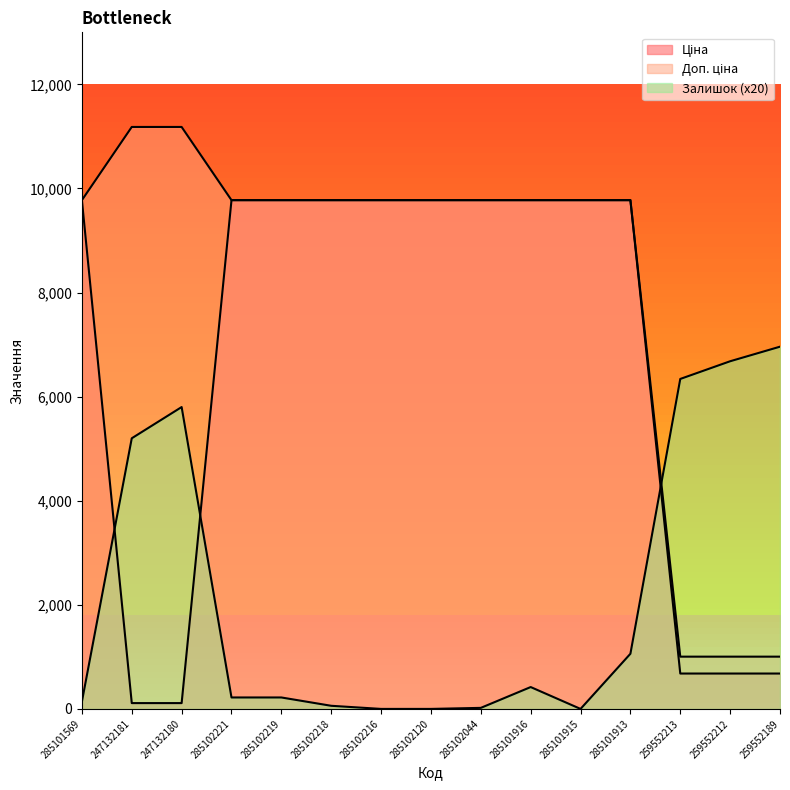

Rank the series at 259552213 from highest to lowest value.

Залишок, Доп. ціна, Ціна